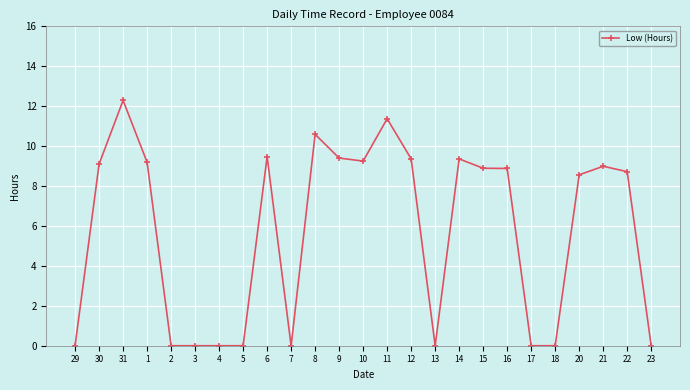

Where is the first local maximum?

31